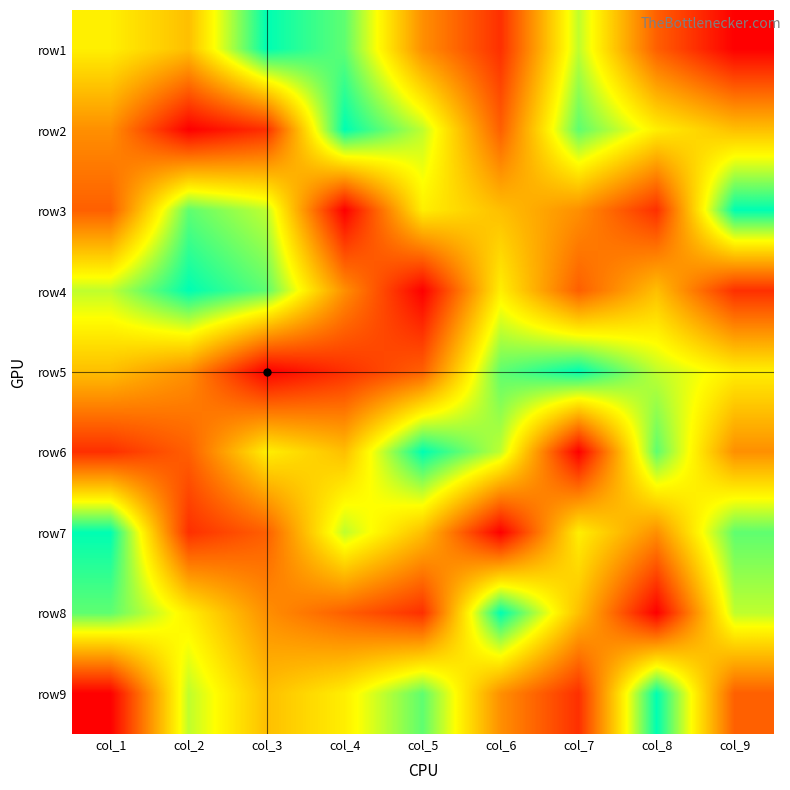

At how many categories does at least one series exceed 4?

9